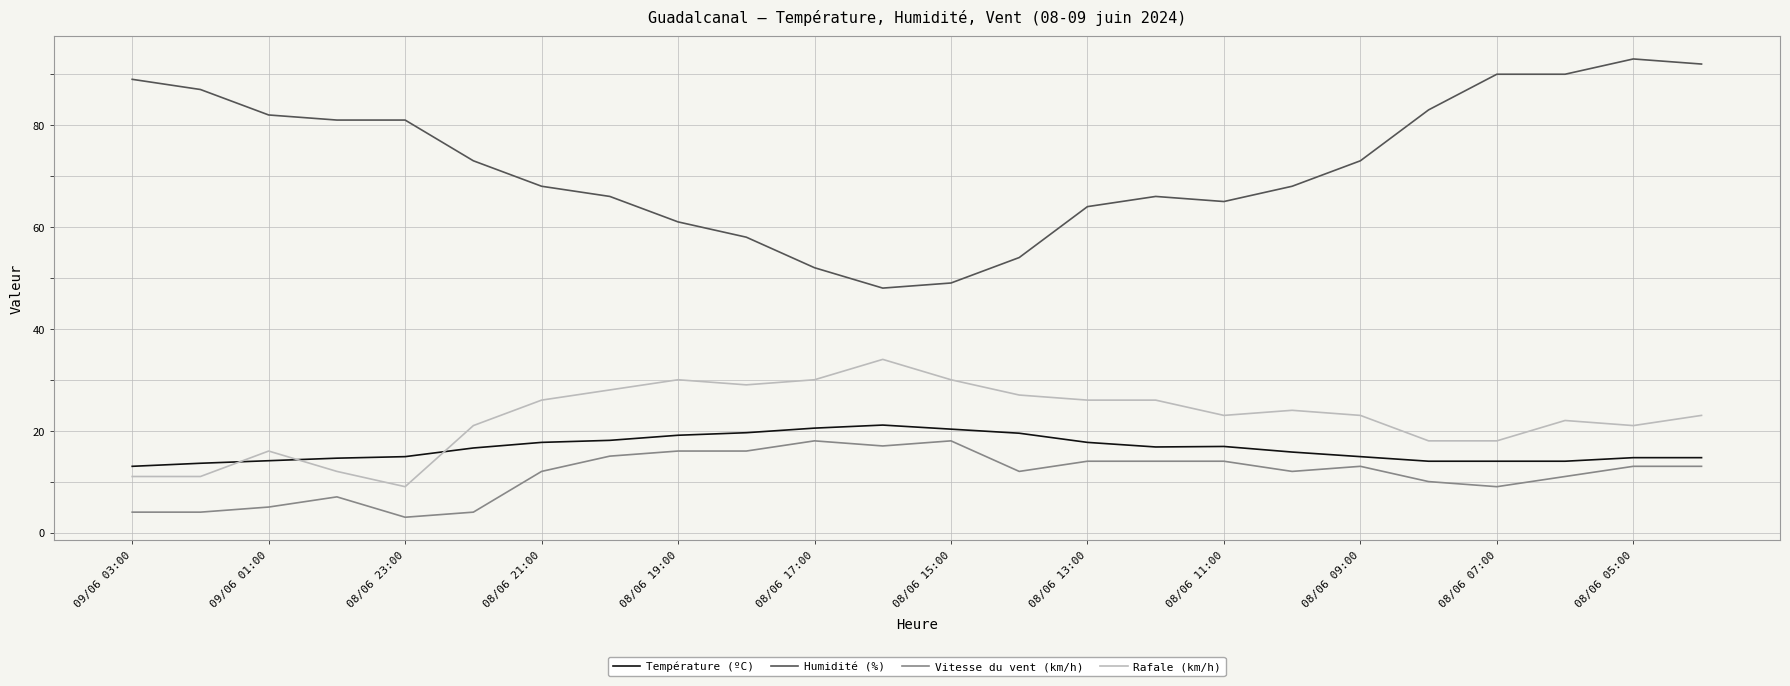

What is the difference between the maximum and minimum values in the Rafale (km/h) series?

25.0